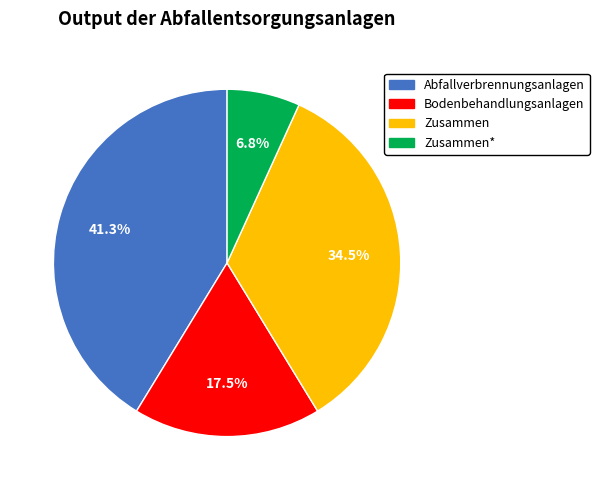

Does any single category account for the majority?

No